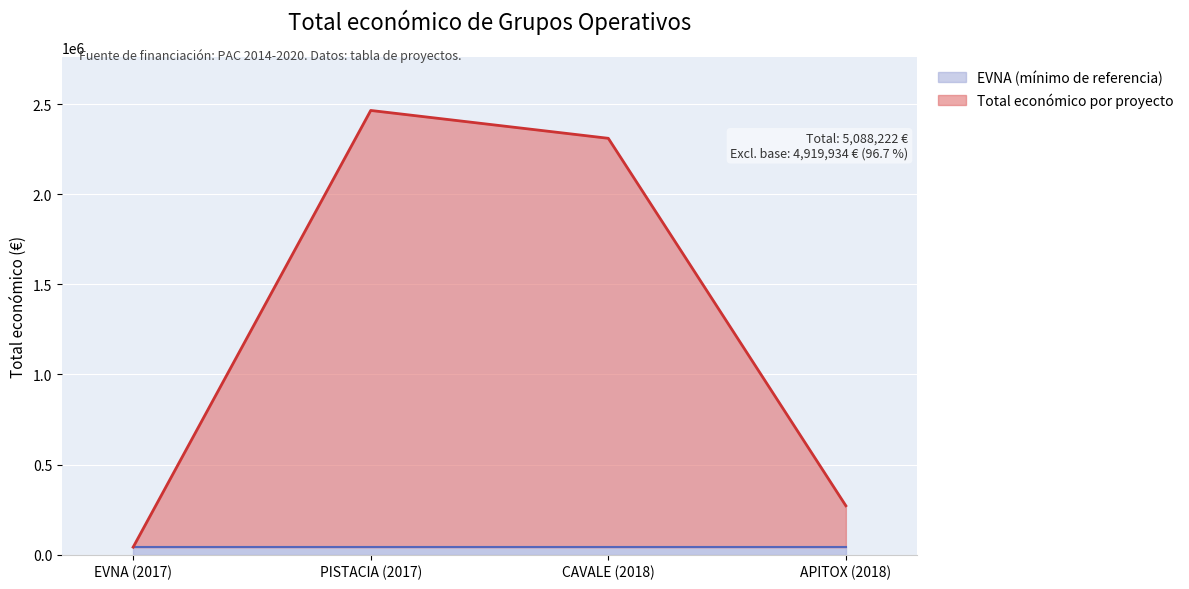

What is the maximum value shown in the chart?

2464572